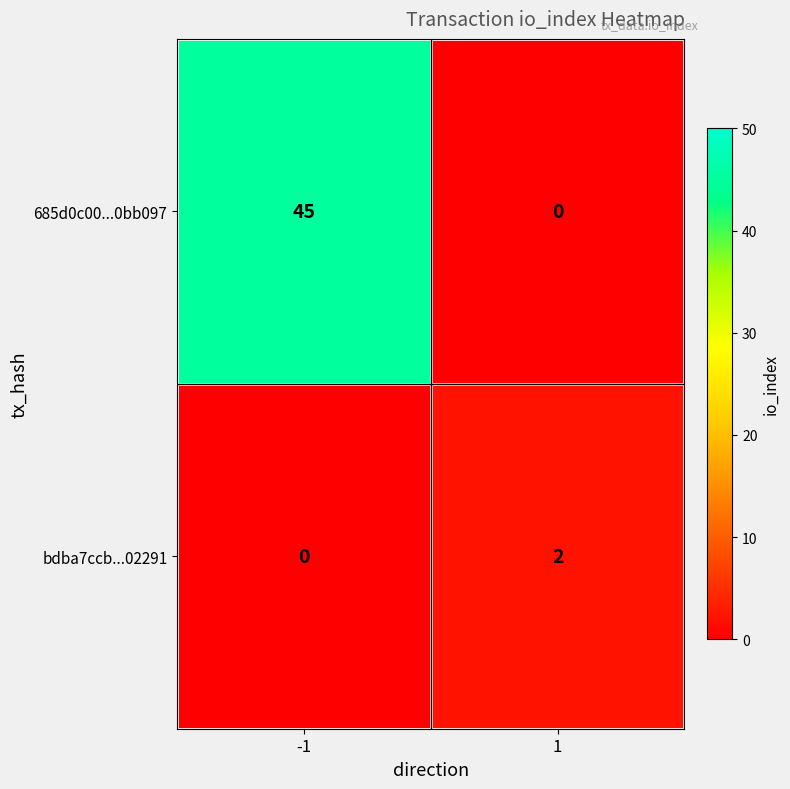

Reading right to left, what are all the values shown in this chart?

685d0c00...0bb097: 0	45
bdba7ccb...02291: 2	0